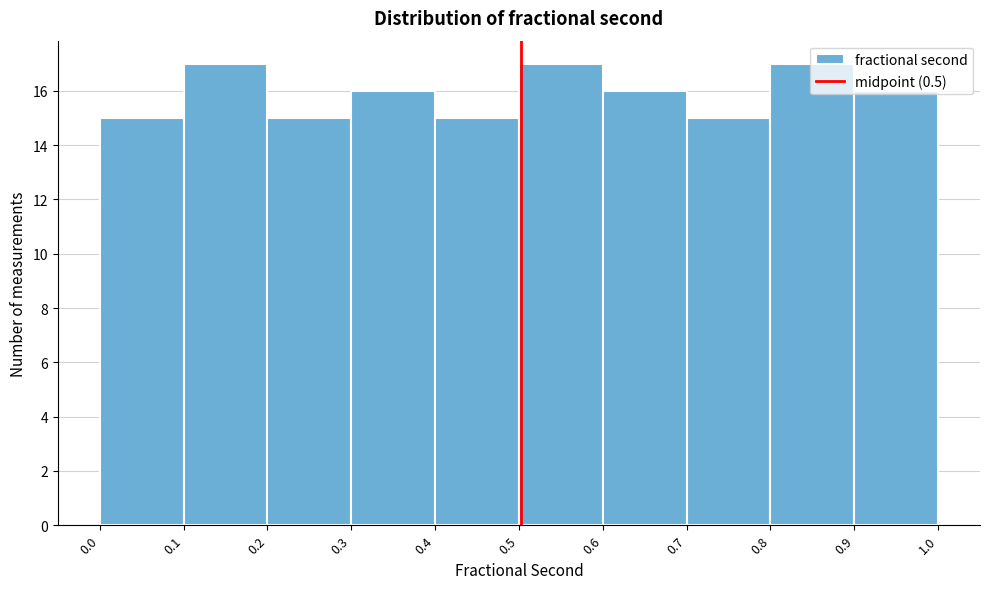

What is the height of the bar covering 0.9 to 1.0 on the x-axis? The values are not printed on the chart, so give them approximately, as read against the axis.

16